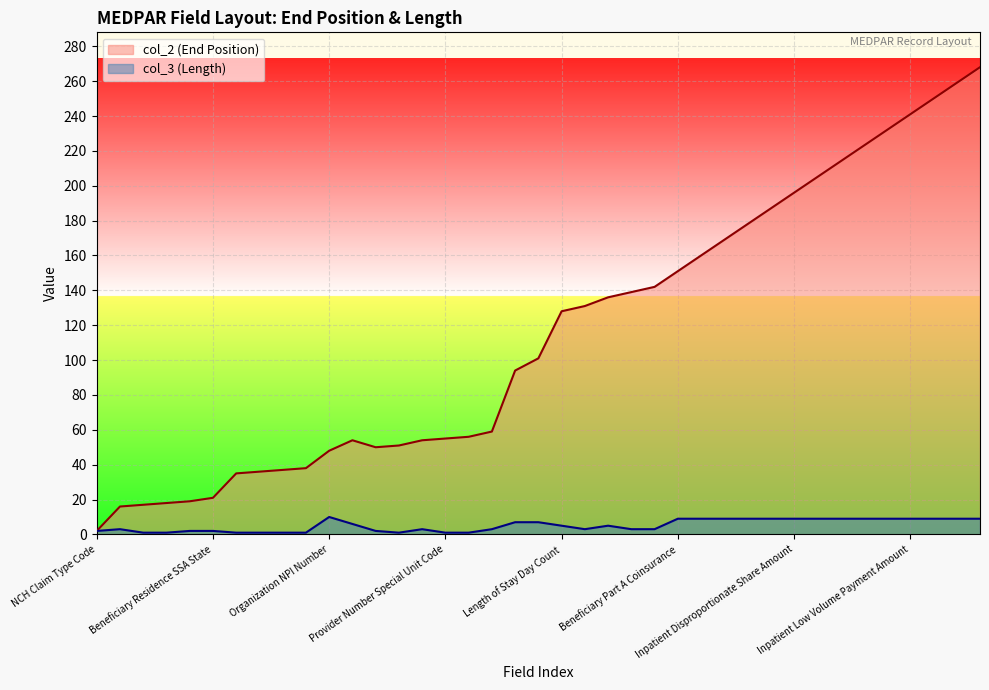

Where does the col_3 (Length) series first go above 5?

Organization NPI Number